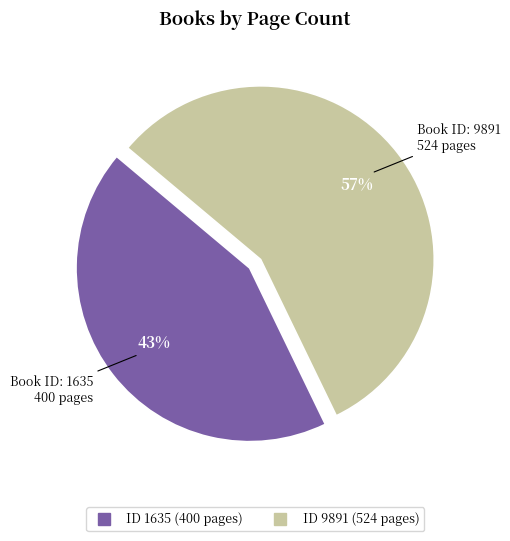

To the nearest percent, what is the average slice percentage?

50%